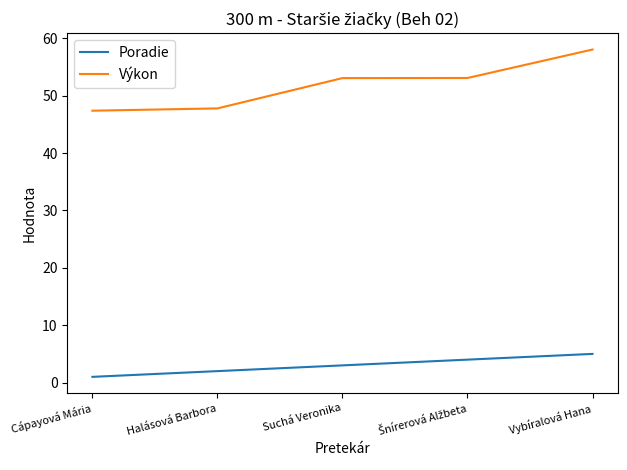

What position from the left is Suchá Veronika?

3